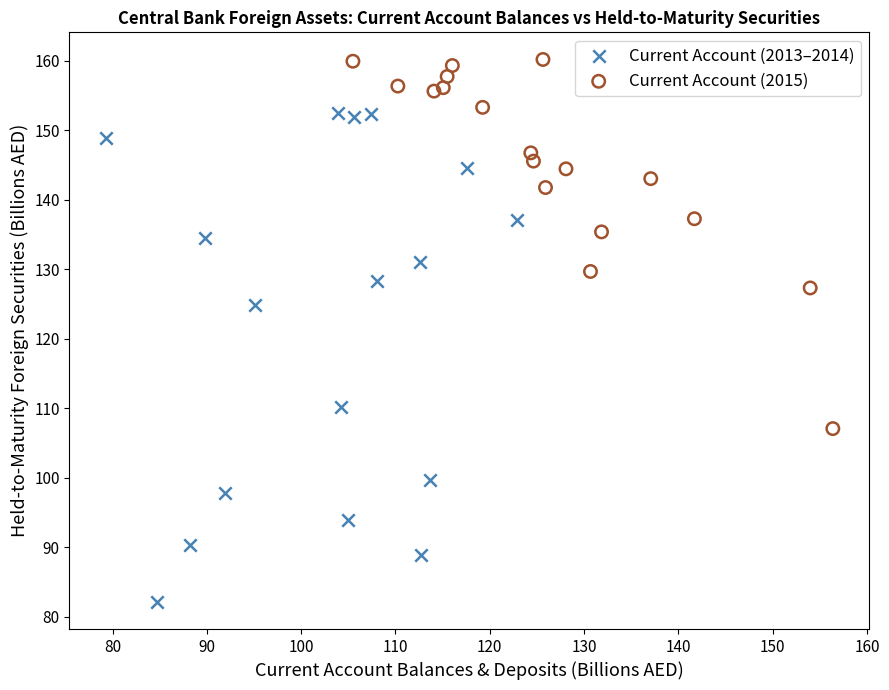

What are all the series names shown in the legend?

Current Account (2013–2014), Current Account (2015)